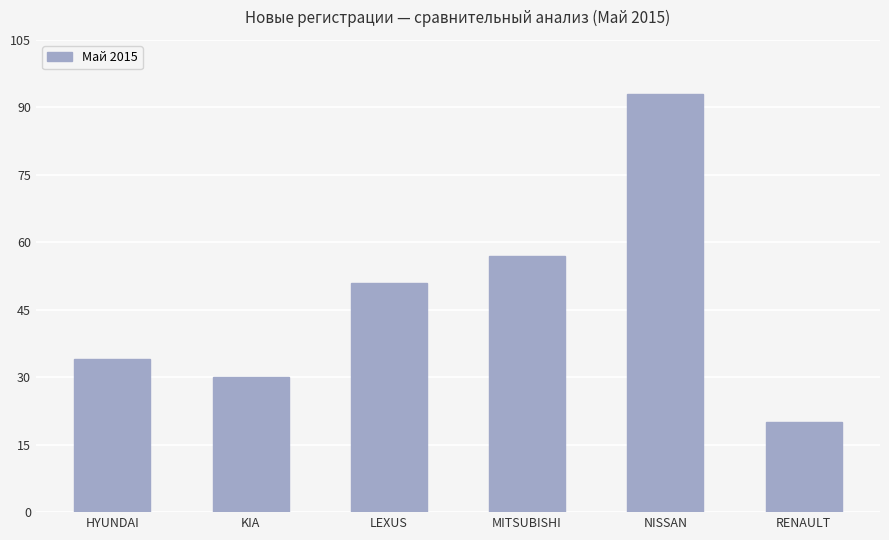

At which category does the chart reach its minimum across all series?

RENAULT